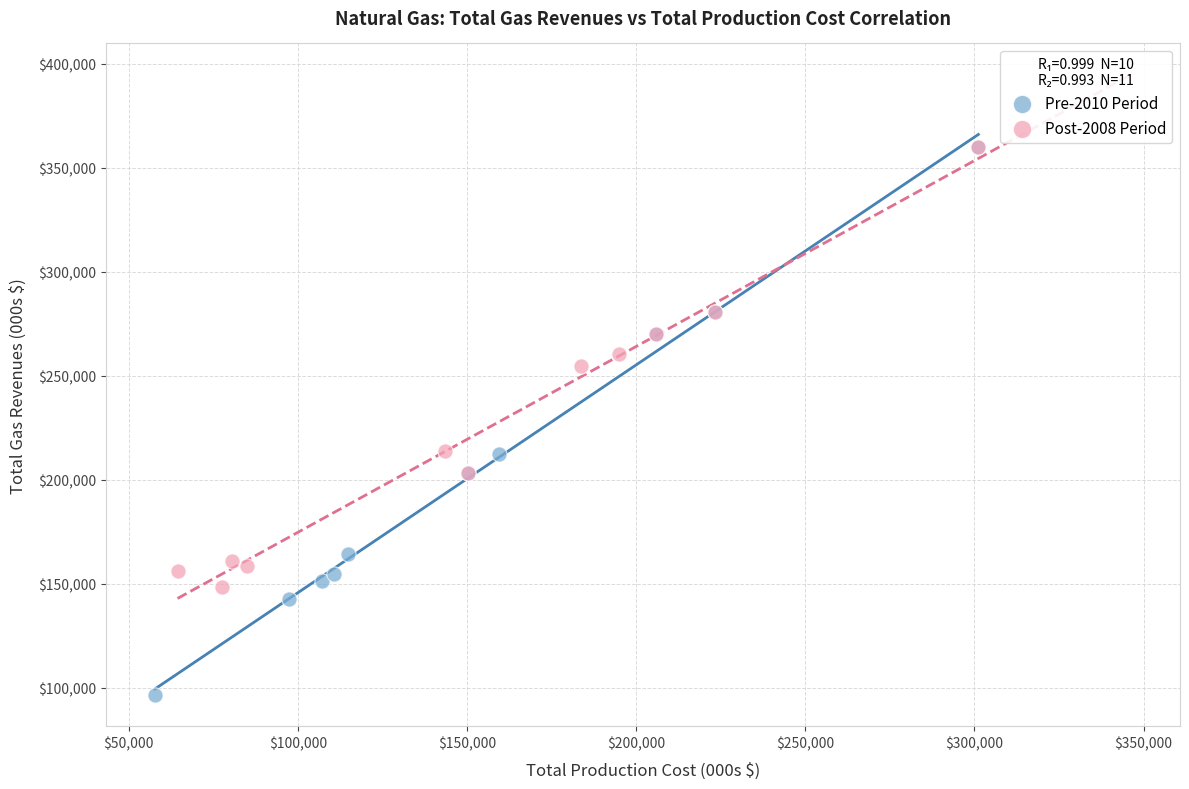

Which series contains the lowest Y value?

Pre-2010 Period